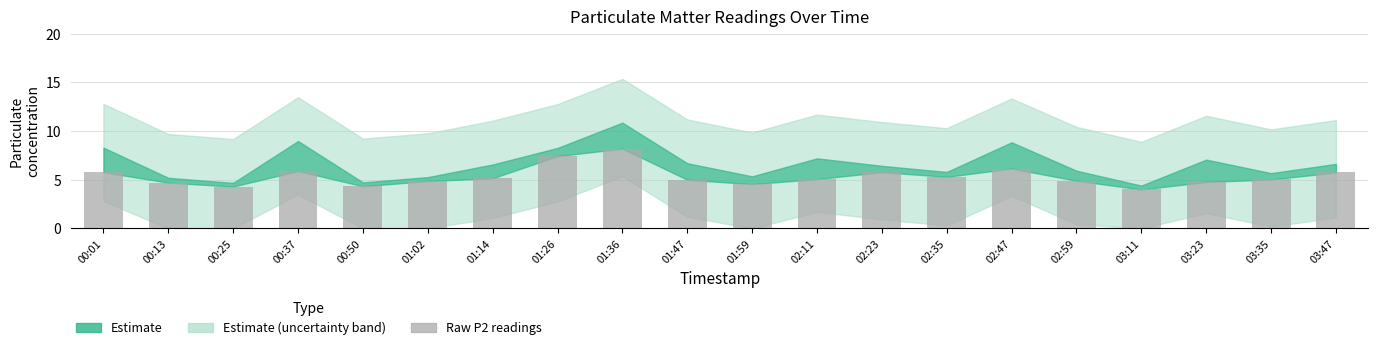

What is the value of the 18th bar from the left?

4.8